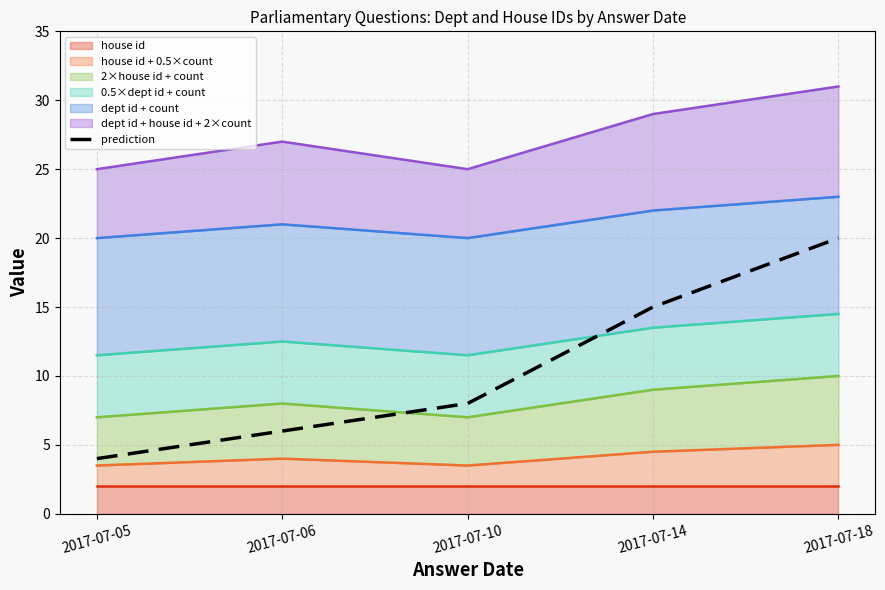

What is the ratio of the value at 2017-07-05 to the value at 2017-07-14?

0.3